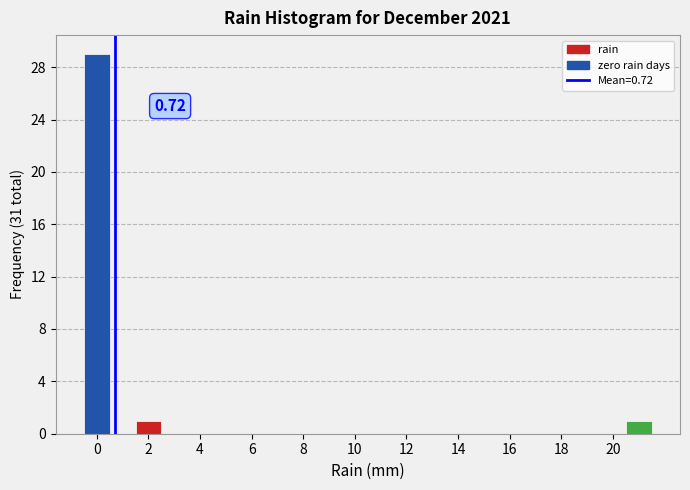

Over which range of the x-axis is the bar tallest?

-0.5 to 0.5